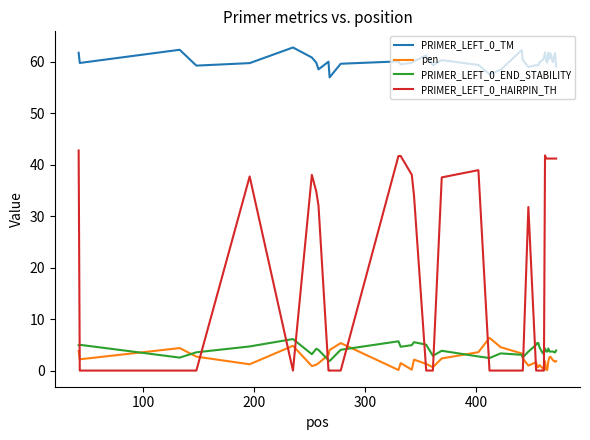

Which series has the largest total across all categories?

PRIMER_LEFT_0_TM